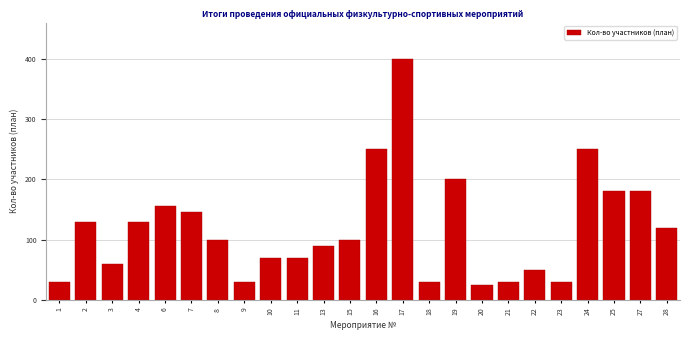

Reading left to right, extract all data points from this chart.

1=30	2=130	3=60	4=130	6=156	7=145	8=100	9=30	10=70	11=70	13=90	15=100	16=250	17=400	18=30	19=200	20=25	21=30	22=50	23=30	24=250	25=180	27=180	28=120